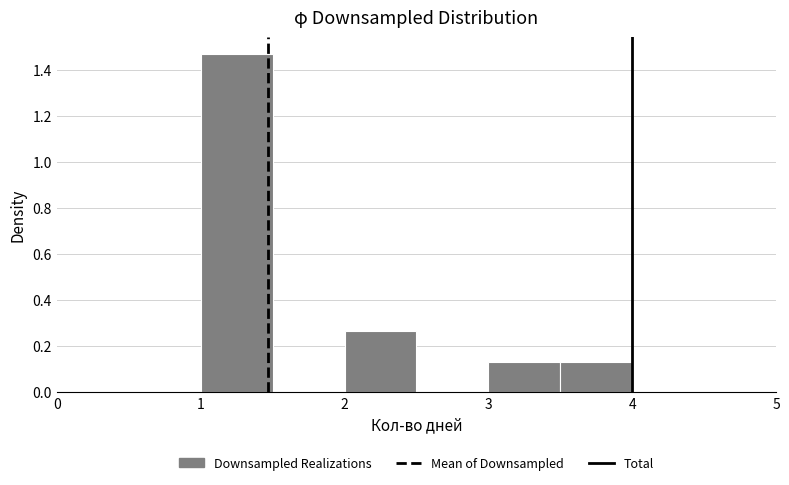

Reading left to right, list every bar in this chart as the range it spans on the x-axis followed by its height. The values are not printed on the chart, so give them approximately, as read against the axis.

1.0 to 1.5: 1.46
1.5 to 2.0: 0
2.0 to 2.5: 0.26
2.5 to 3.0: 0
3.0 to 3.5: 0.14
3.5 to 4.0: 0.14